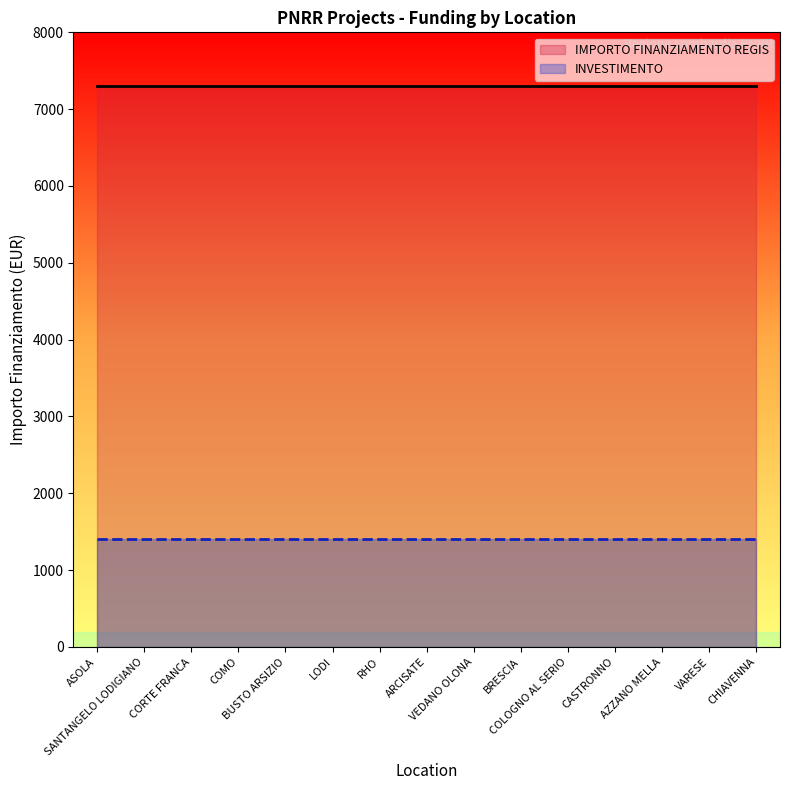

What is the average value of the INVESTIMENTO series?

1400